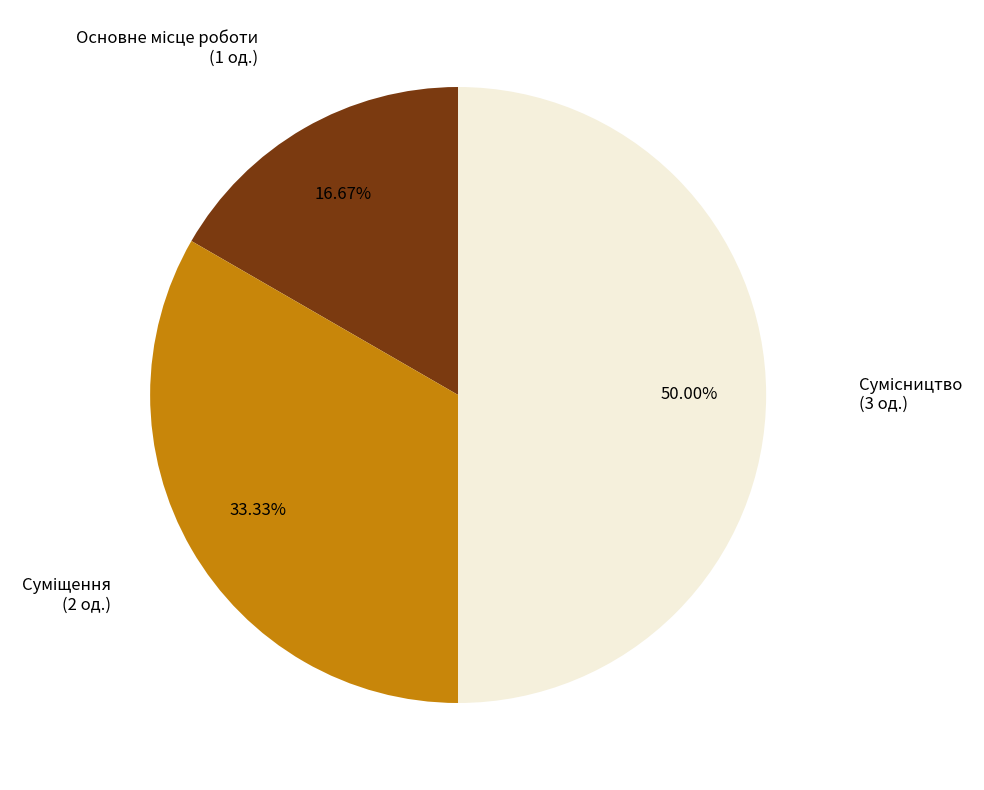

What is the ratio of the value at Основне місце роботи to the value at Сумісництво?

0.3